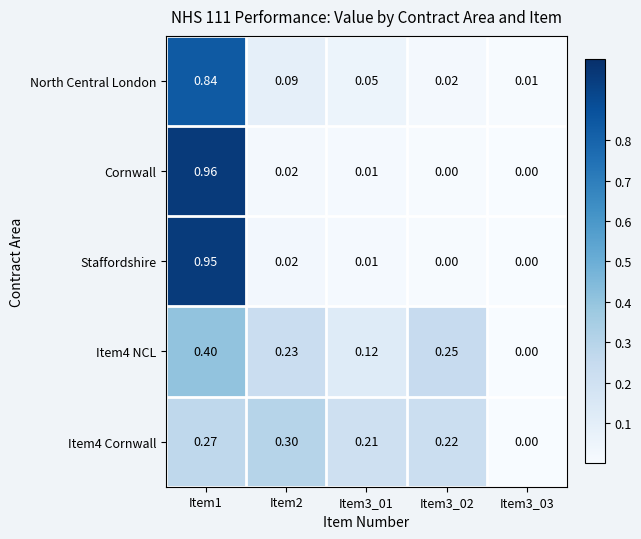

How many data points does each series have?

5